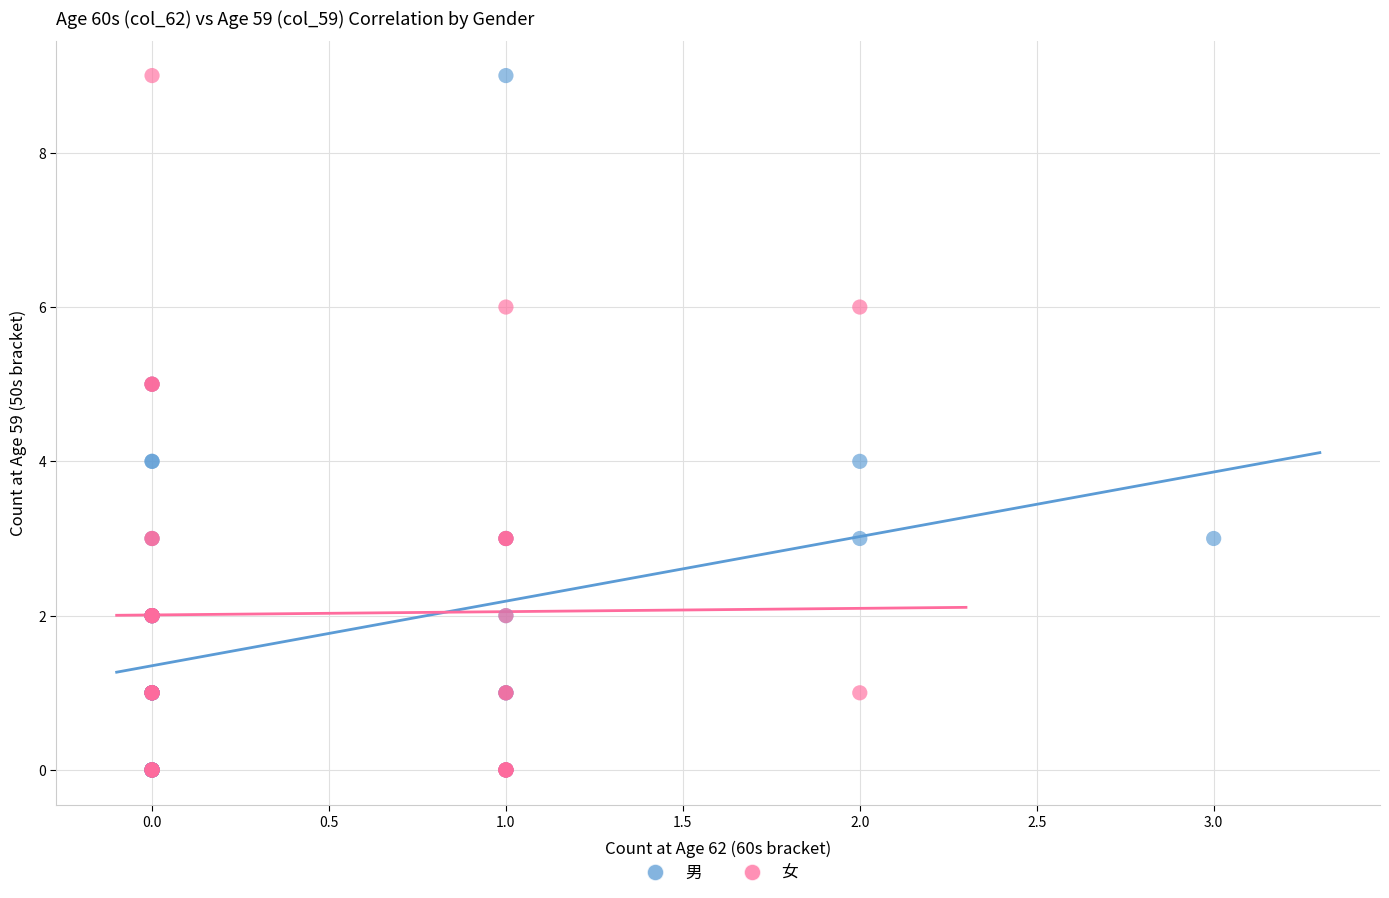

What are all the series names shown in the legend?

男, 女